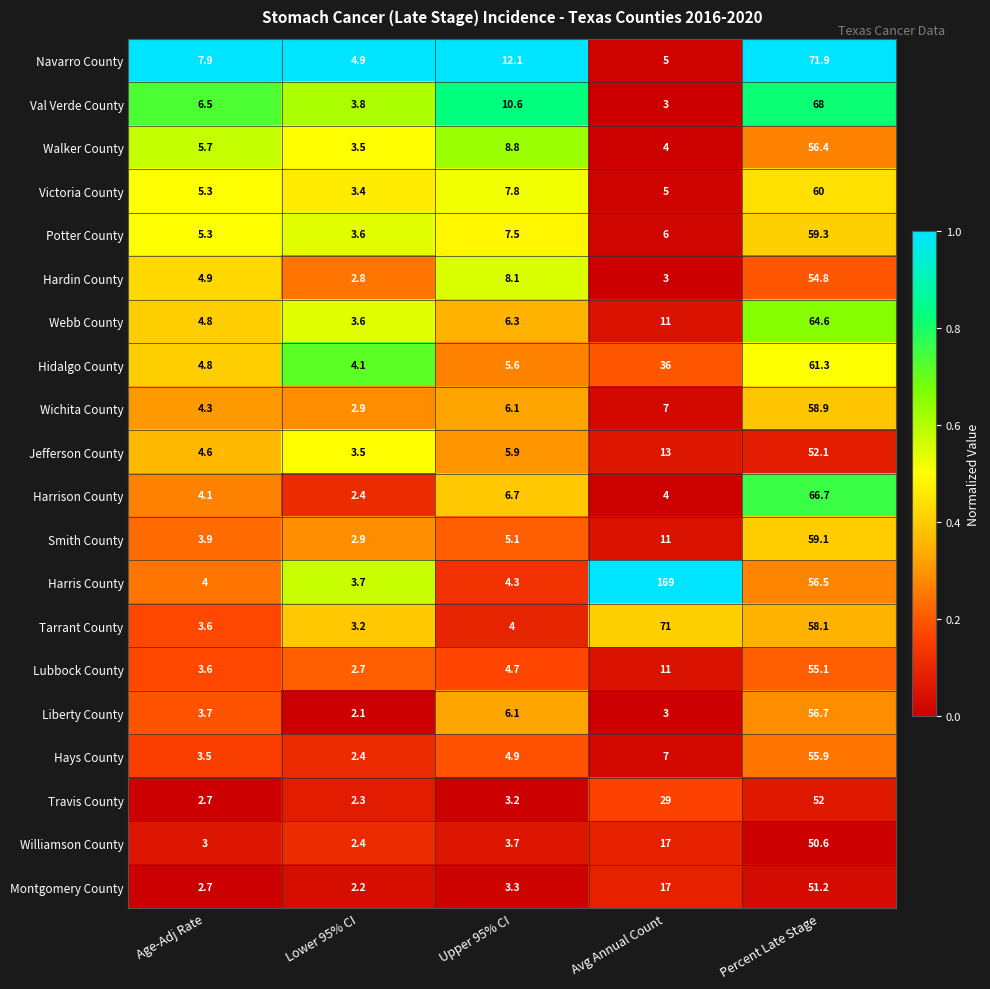

Where does the Hidalgo County series first go above 5?

Upper 95% CI